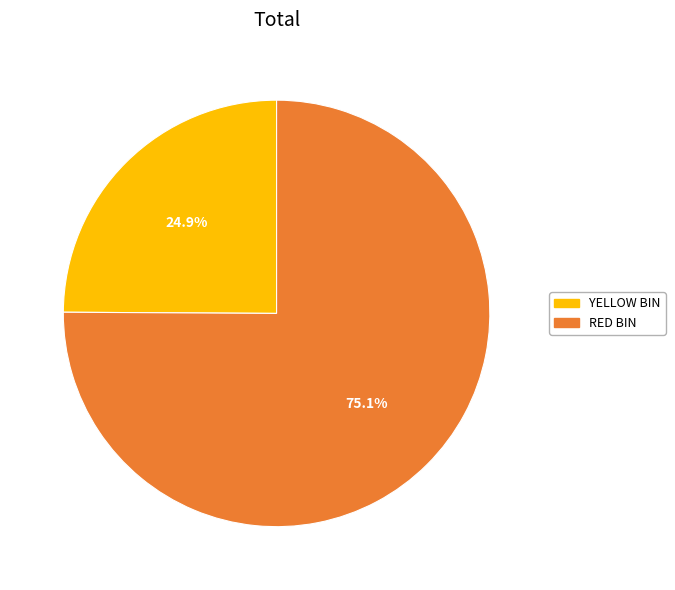

Is there any slice that represents more than half of the pie?

Yes